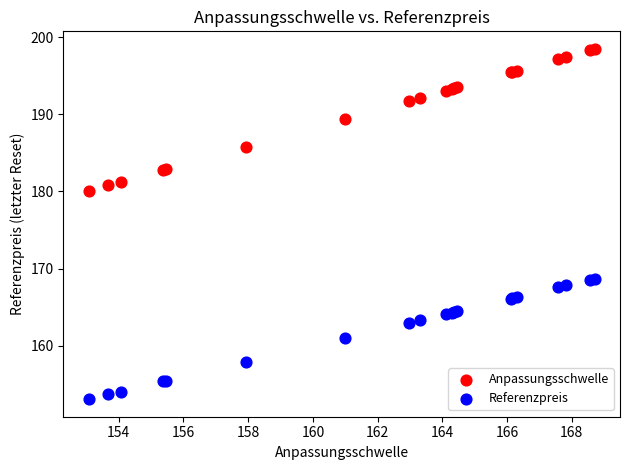

Which series reaches the minimum Y coordinate?

Referenzpreis